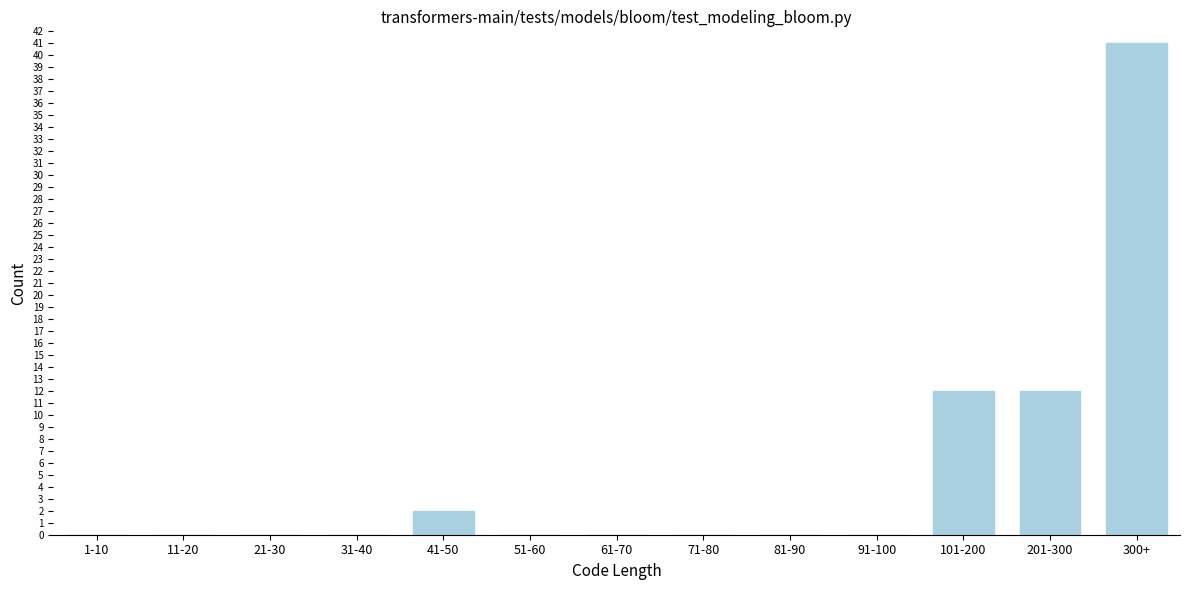

Reading left to right, extract all data points from this chart.

1-10=0	11-20=0	21-30=0	31-40=0	41-50=2	51-60=0	61-70=0	71-80=0	81-90=0	91-100=0	101-200=12	201-300=12	300+=41